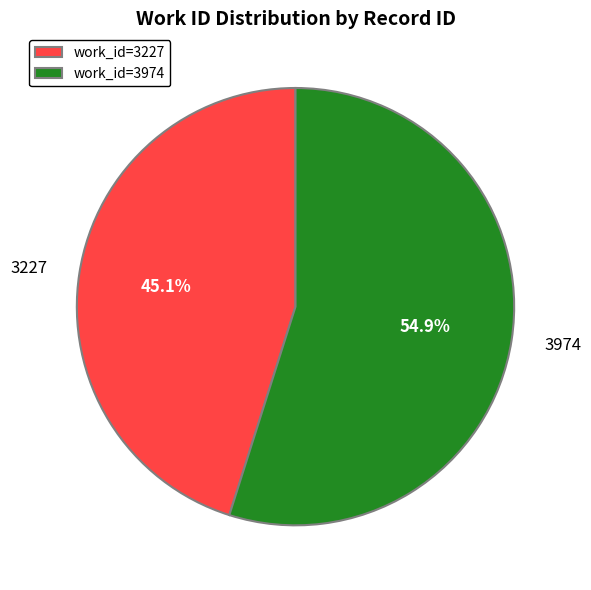

How many segments does this pie chart have?

2